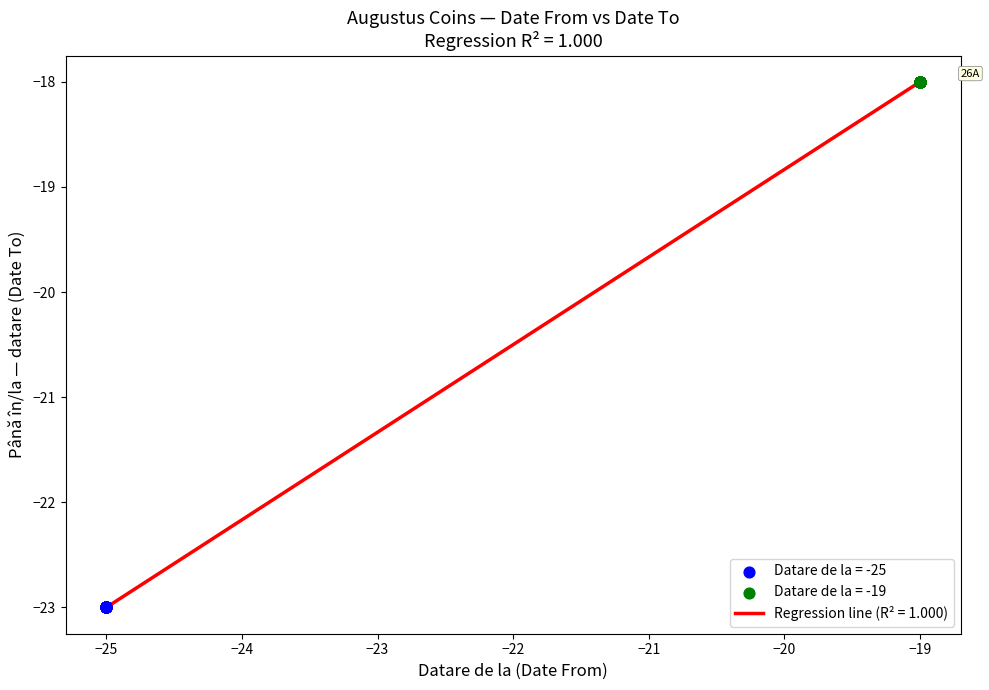

What is the difference between the maximum and minimum values?

5.0